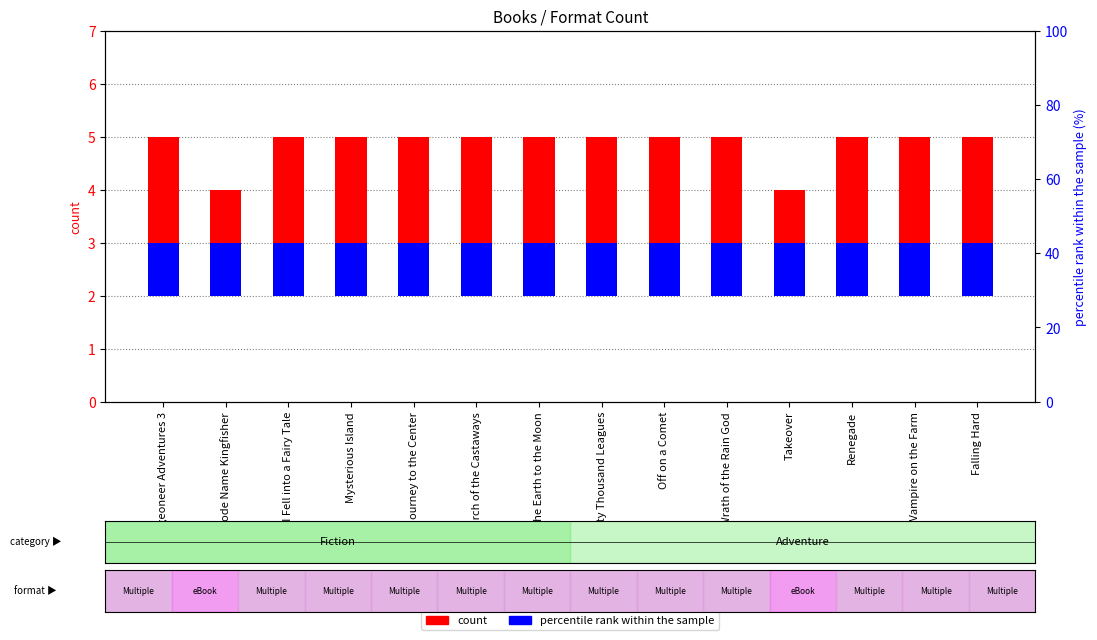

Rank the series by their maximum value, from lowest to highest.

percentile rank within the sample, count